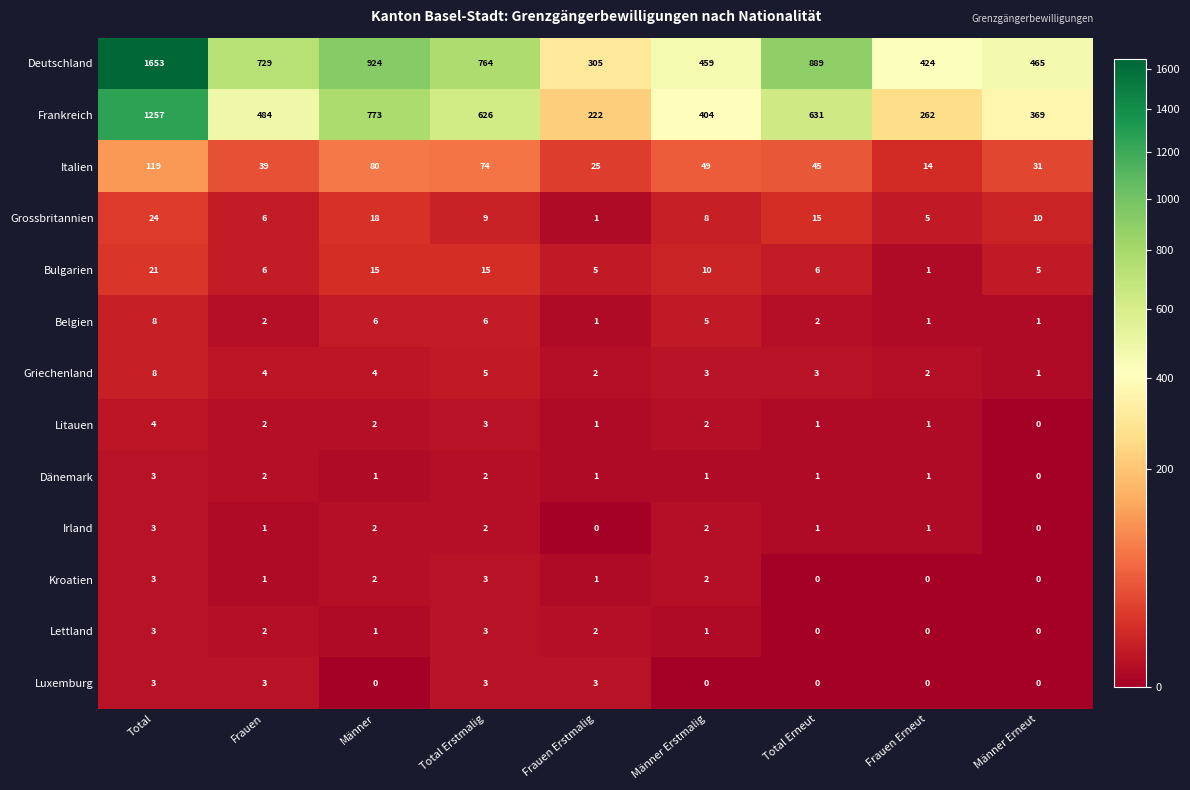

At which category is the sum across all series the highest?

Total